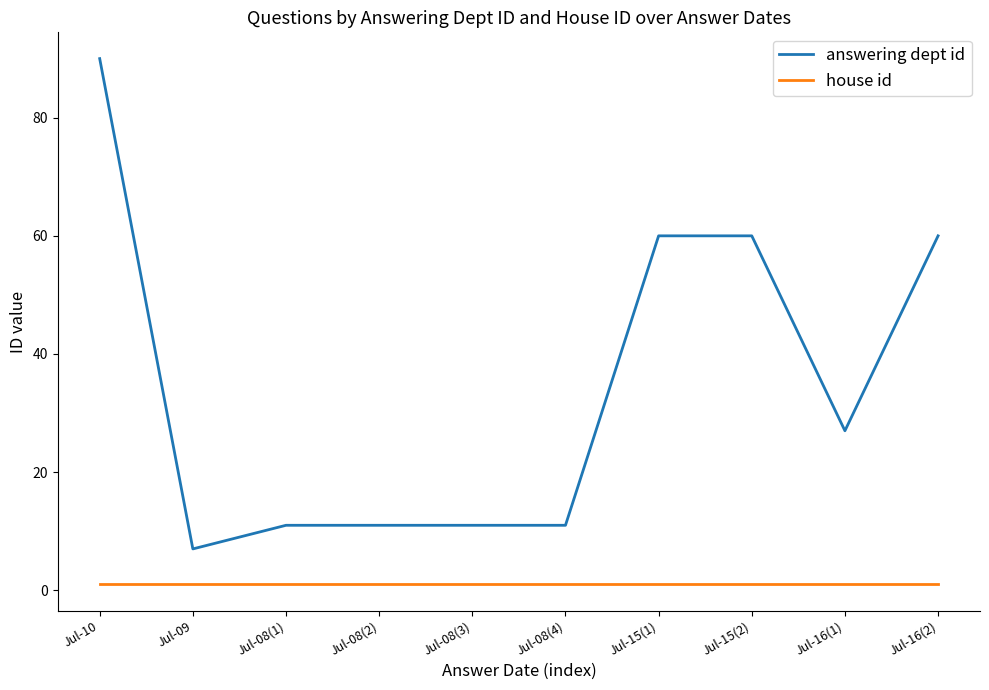

At which label does answering dept id first exceed 27?

Jul-10